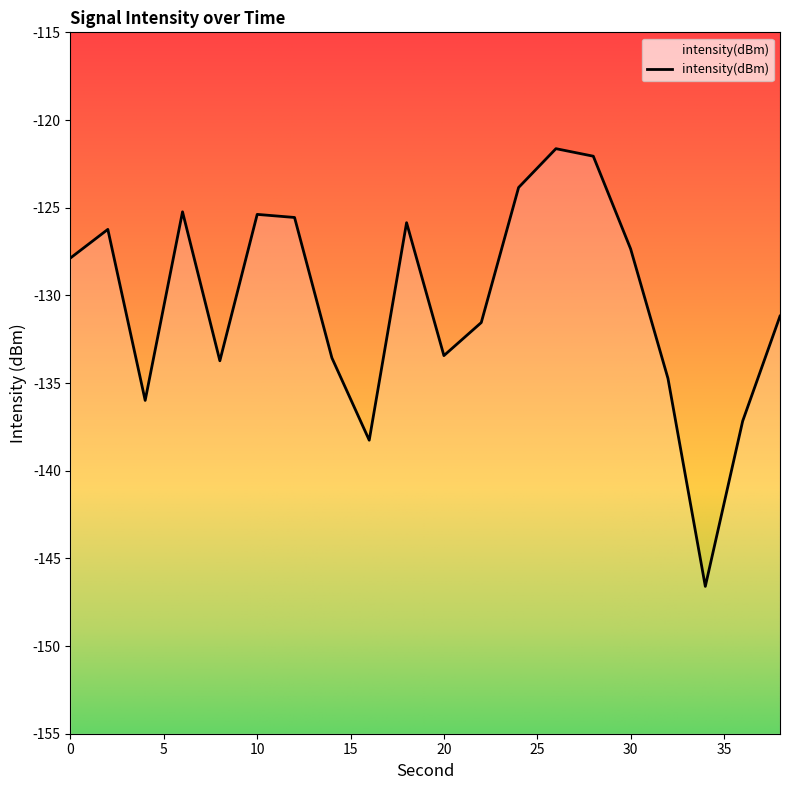

What value does the data have at 4?

-136.0